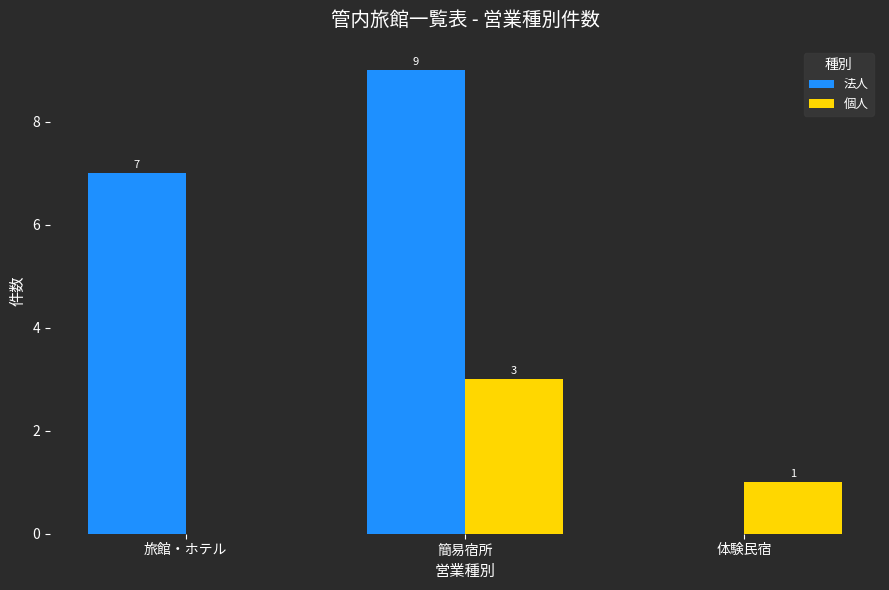

The 個人 series shows 2 at 体験民宿. True or false?

False